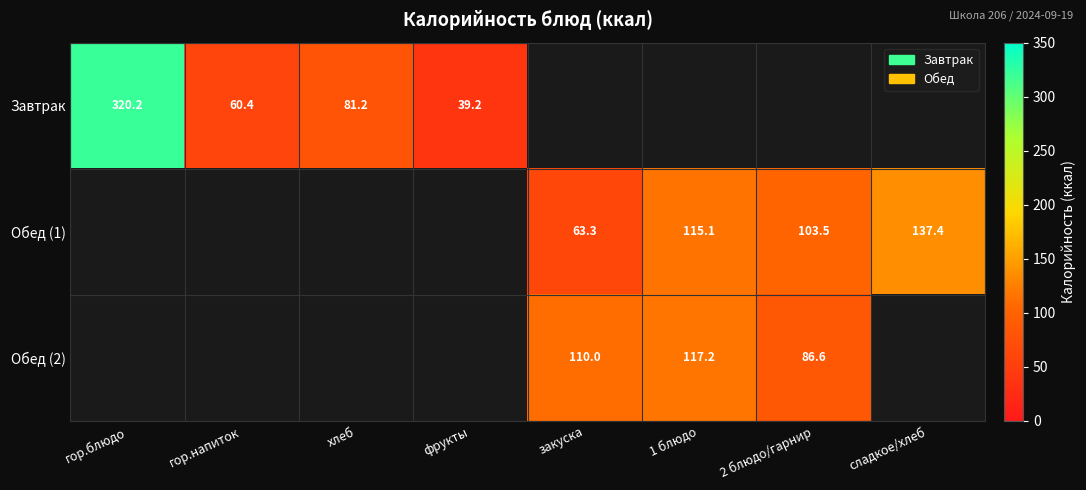

The Обед (1) series shows 98.4 at закуска. True or false?

False